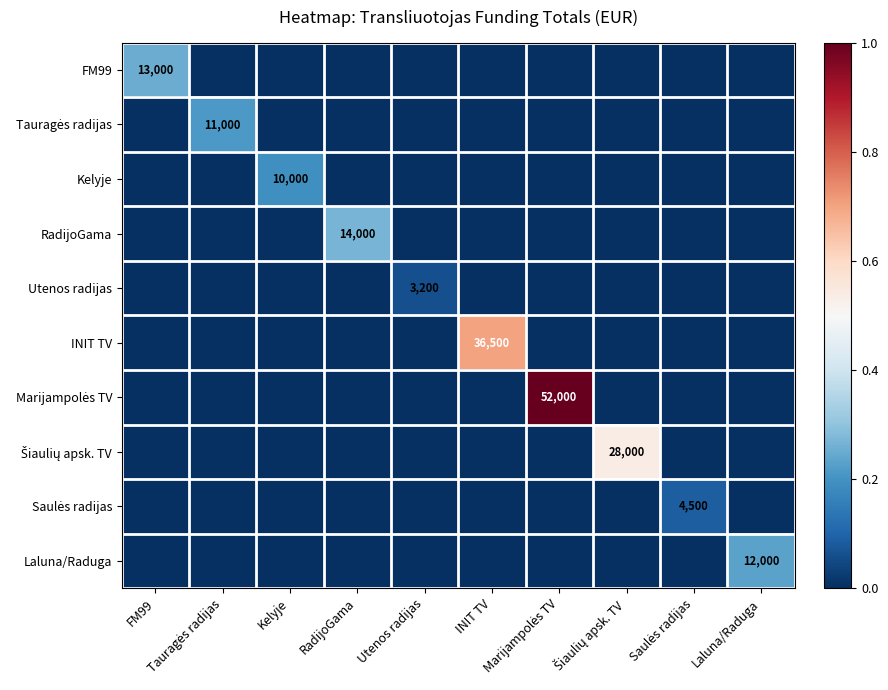

Is the value of Kelyje at FM99 greater than the value of Šiaulių apsk. TV at INIT TV?

No